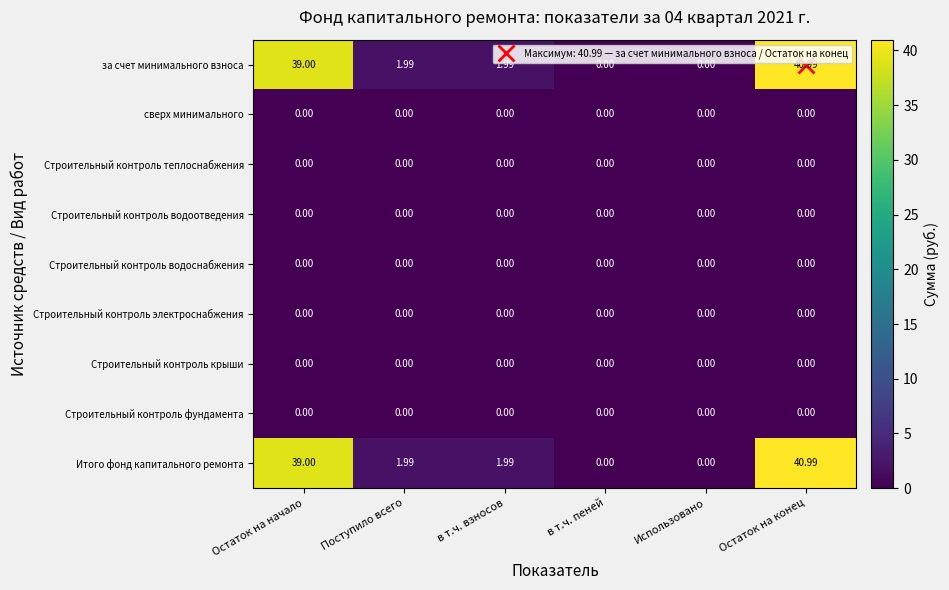

At which category is the sum across all series the highest?

Остаток на конец